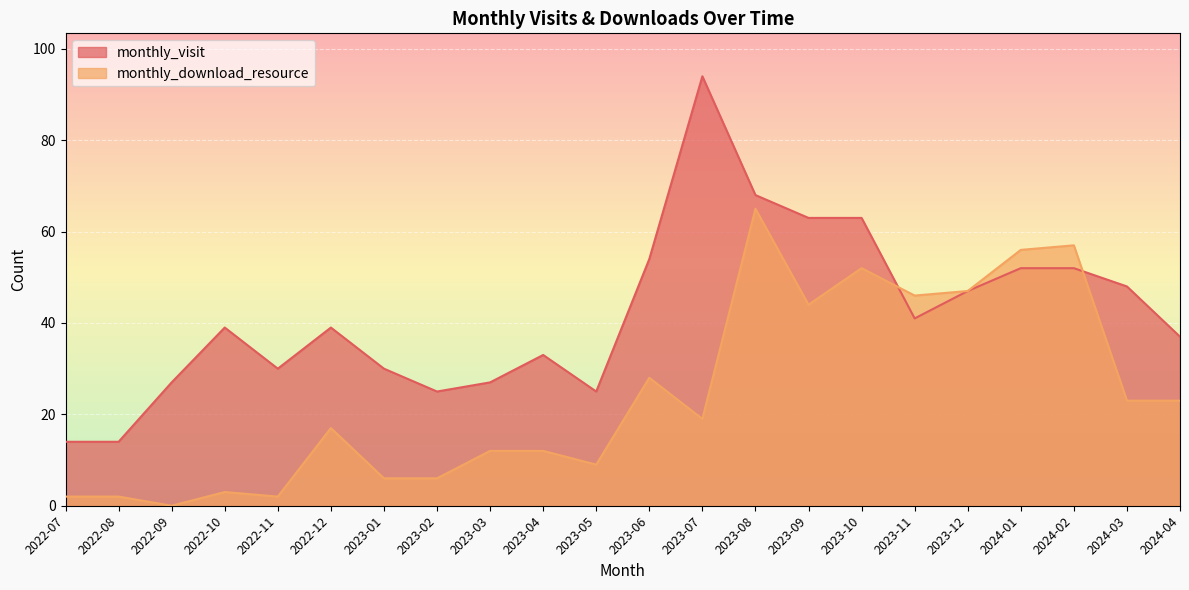

Between which two adjacent categories do monthly_download_resource and monthly_visit first intersect?

2023-10 and 2023-11